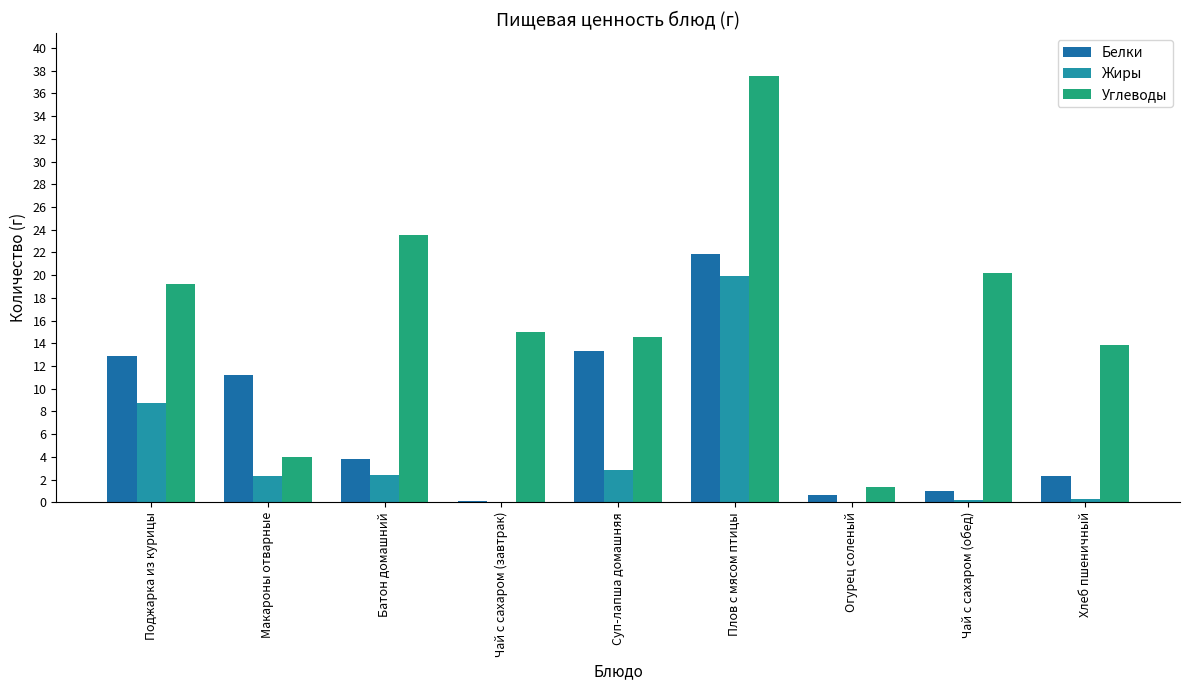

The value of Белки at Хлеб пшеничный is 2.3. True or false?

True